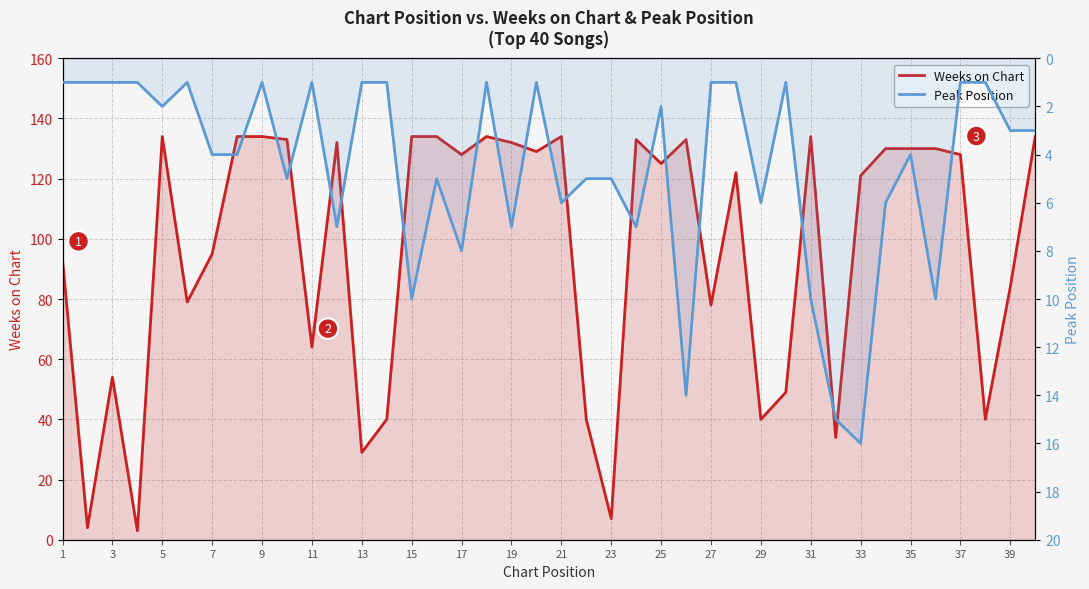

What is the smallest value displayed?

1